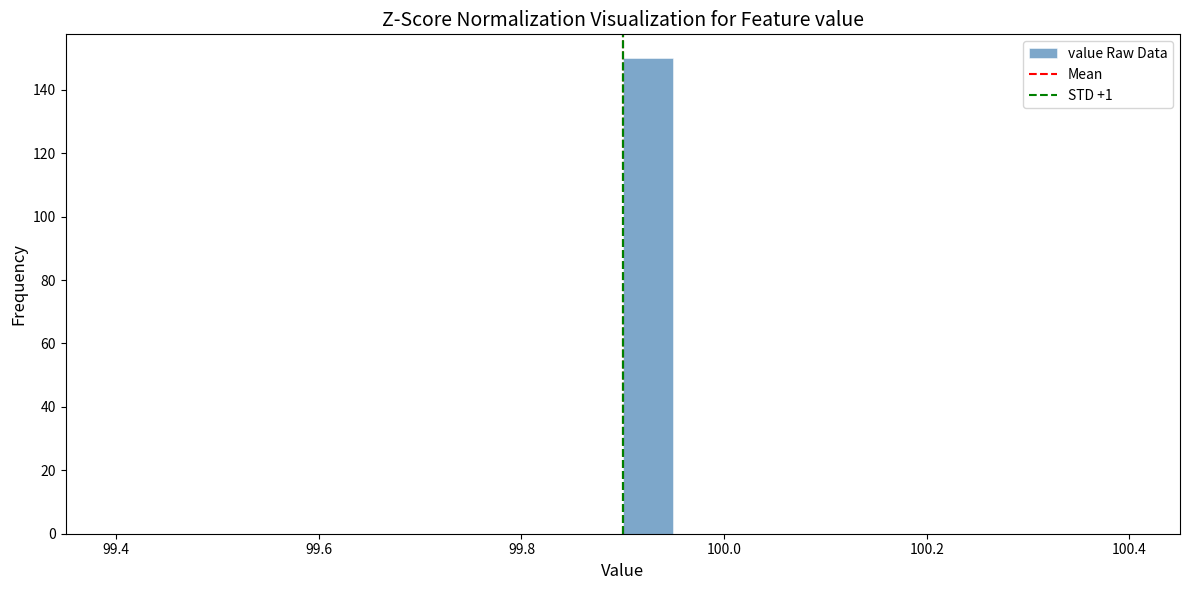

Around what value on the x-axis is the tallest bar? Give the approximate position of its centre, as read against the axis.

99.92